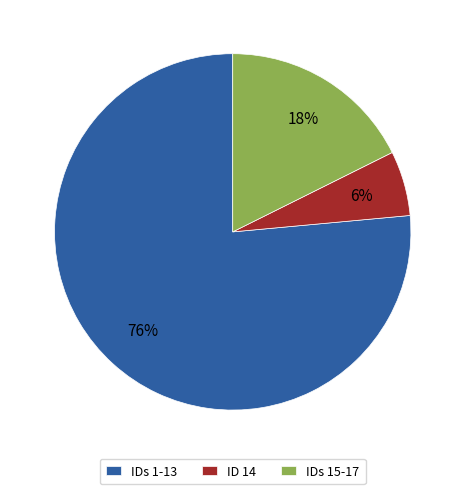

Rank the categories by value from highest to lowest.

IDs 1-13, IDs 15-17, ID 14